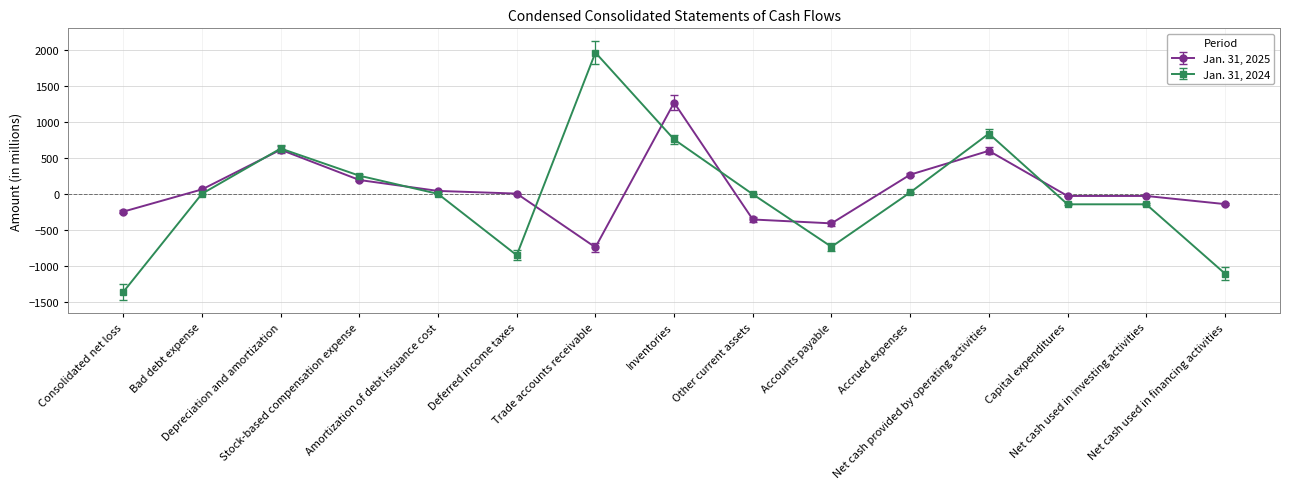

How many lines are shown in the chart?

2